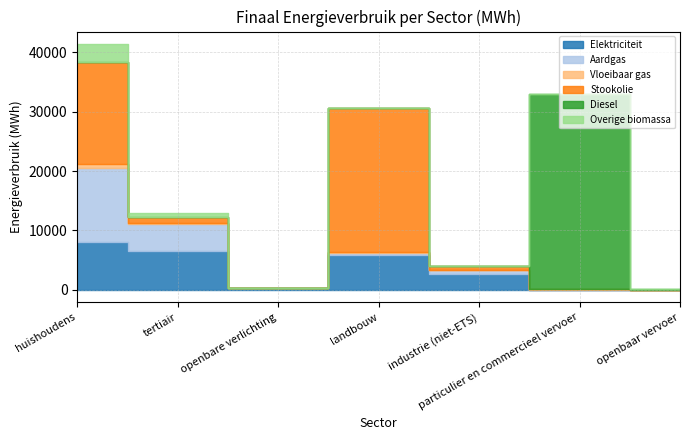

What is the value of the Aardgas point at the 6th from the left?

39.8